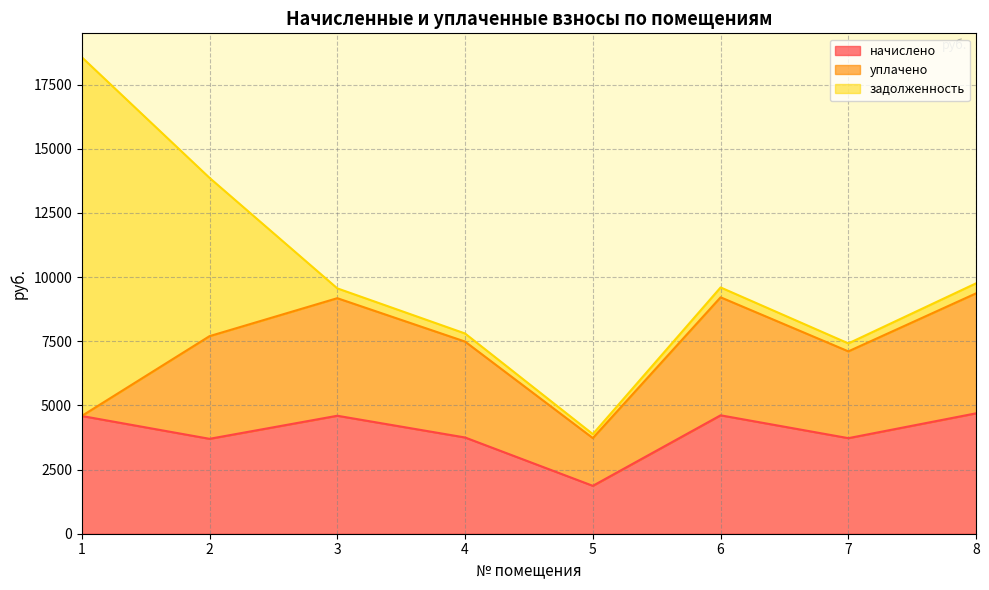

Count the number of categories in the chart.

8